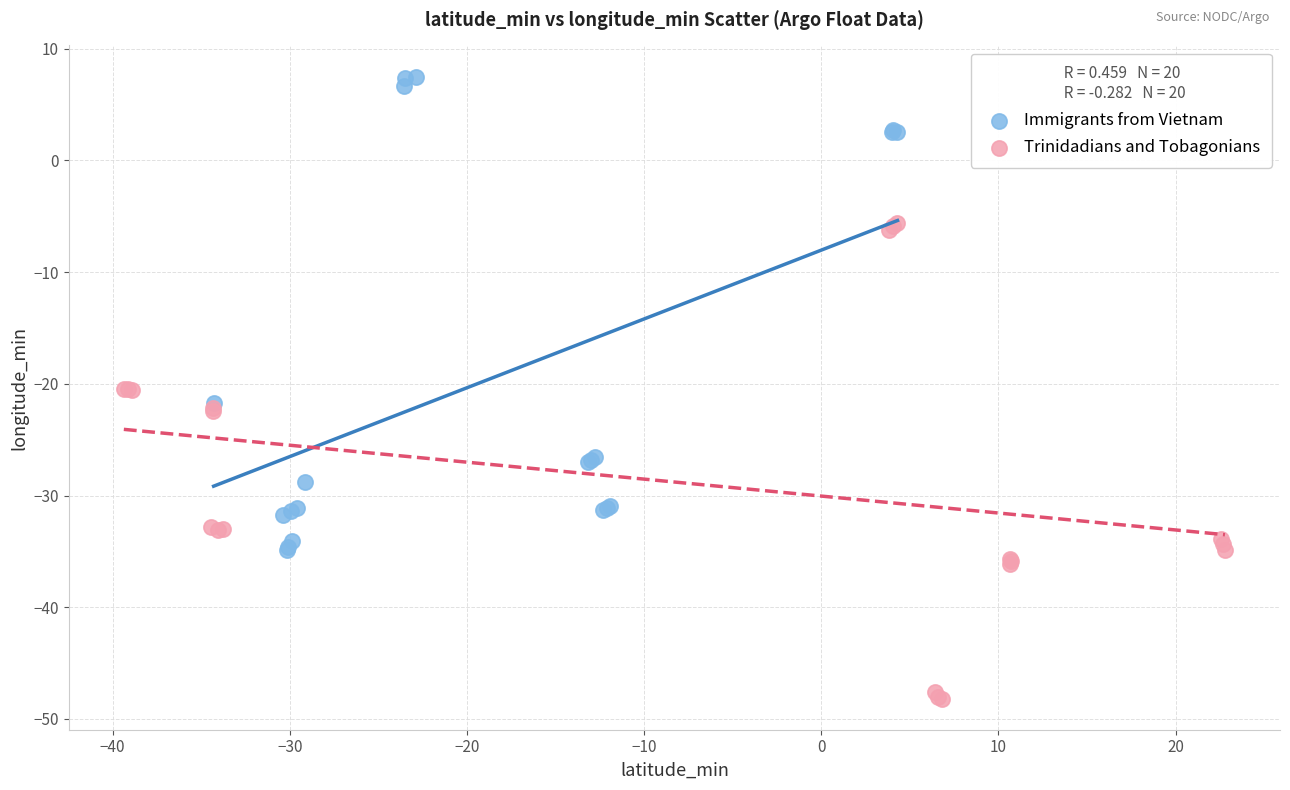

Which series reaches the minimum Y coordinate?

Trinidadians and Tobagonians